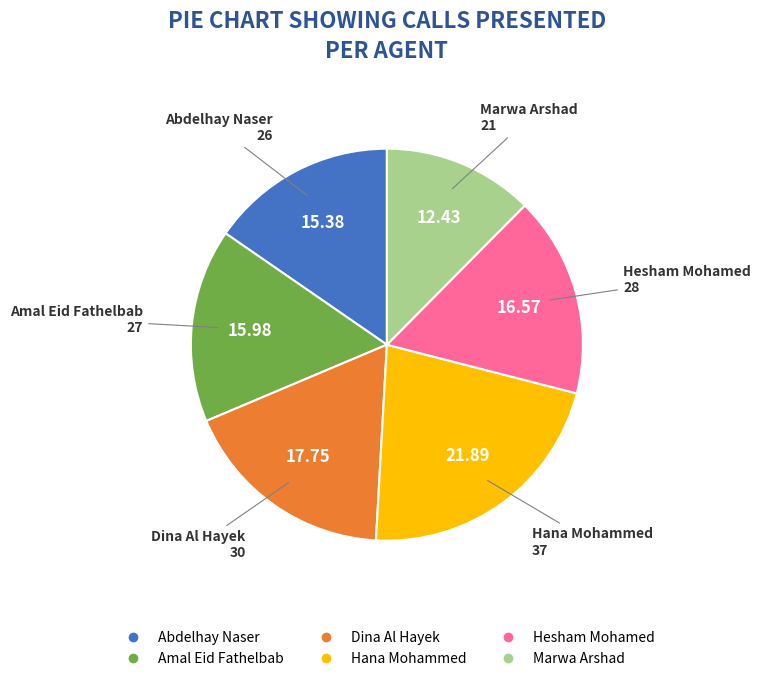

Is the sum of Abdelhay Naser and Hana Mohammed greater than half?

No